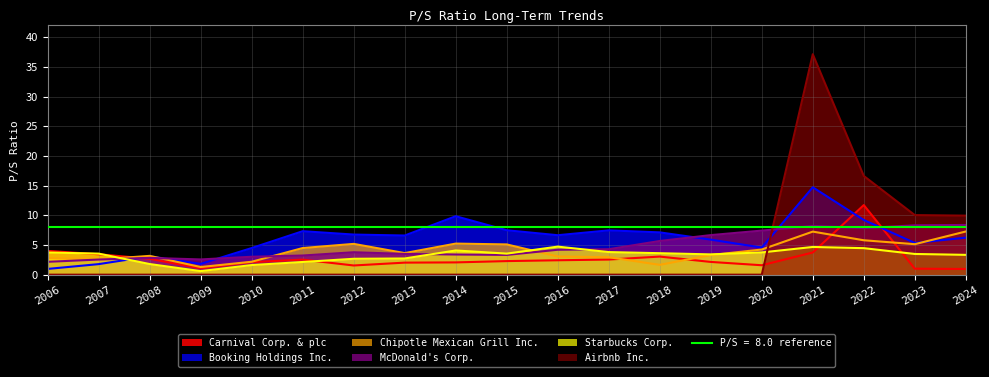

Which series has the largest total across all categories?

Booking Holdings Inc.